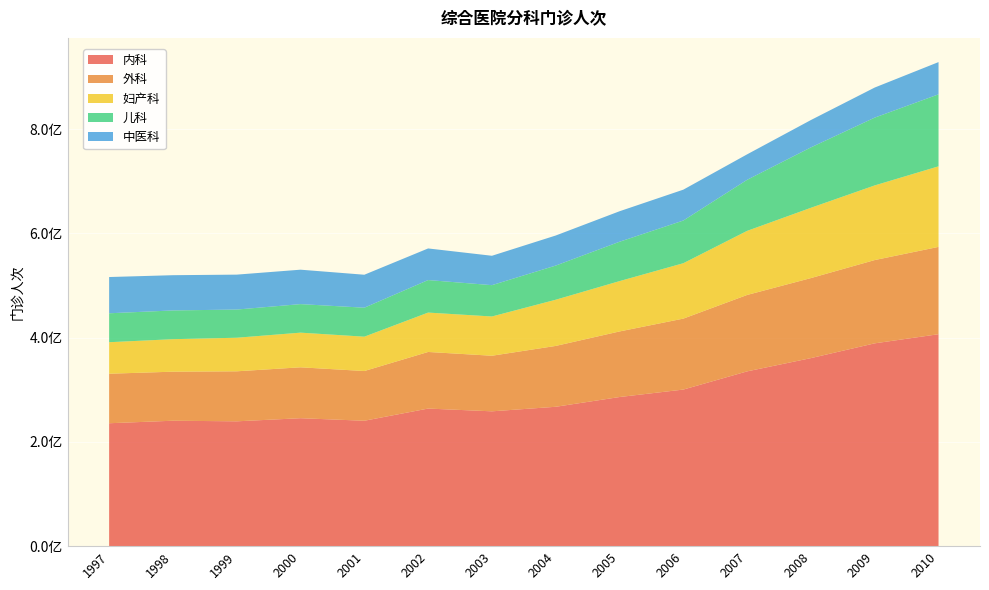

Reading left to right, extract all data points from this chart.

内科: 1997=235796605	1998=240622356	1999=239478536	2000=245465160	2001=240592117	2002=263962695	2003=258666144	2004=267389093	2005=286084300	2006=300413939	2007=335312344	2008=360758148	2009=389103145	2010=406608858
外科: 1997=94999169	1998=94092850	1999=95960972	2000=97643483	2001=95385439	2002=108603504	2003=106652995	2004=116756273	2005=125826467	2006=136123648	2007=146613045	2008=153560985	2009=159776728	2010=167539636
妇产科: 1997=60458163	1998=62351792	1999=64414503	2000=66494487	2001=65891762	2002=75538537	2003=75292111	2004=88612843	2005=96554891	2006=106273664	2007=122942000	2008=134845052	2009=143202913	2010=154562050
儿科: 1997=55526907	1998=55156315	1999=54070728	2000=54757525	2001=55614171	2002=62399190	2003=60125266	2004=65568398	2005=75529578	2006=81911129	2007=97977346	2008=115895407	2009=130094784	2010=138119267
中医科: 1997=69533551	1998=67614259	1999=66991833	2000=66031516	2001=63235612	2002=60653298	2003=56358813	2004=57643032	2005=58507467	2006=59213476	2007=48859602	2008=52471300	2009=57695356	2010=61853969